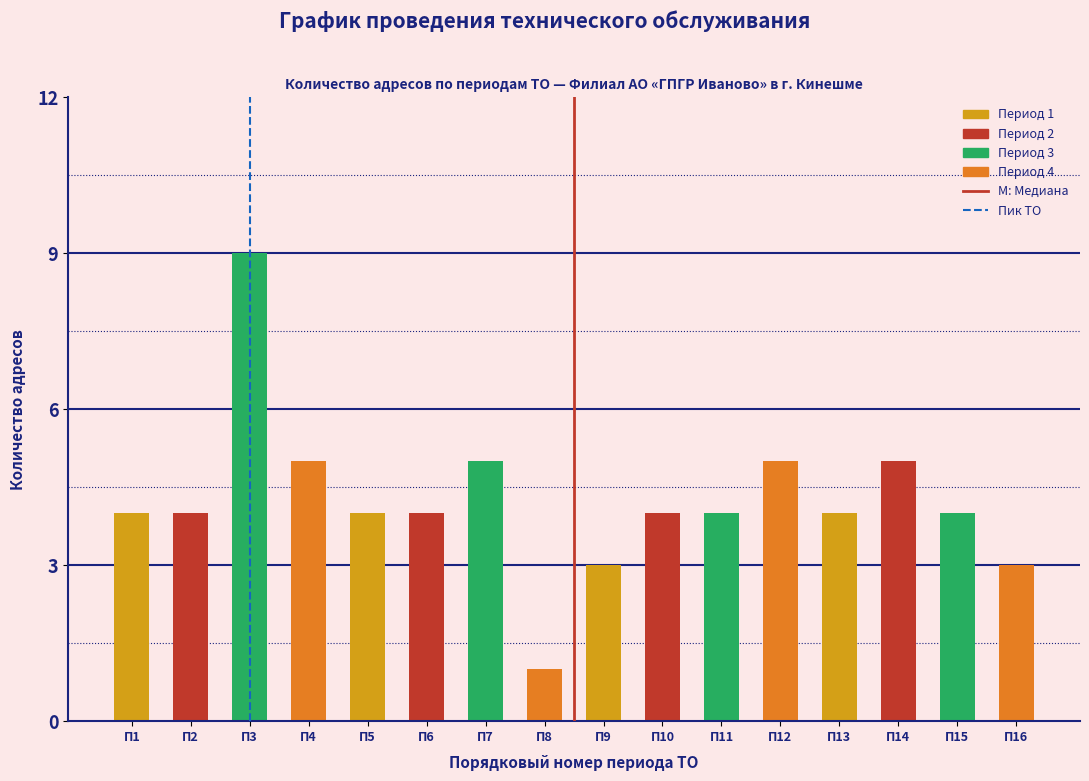

Reading left to right, what are all the values shown in this chart?

4	4	9	5	4	4	5	1	3	4	4	5	4	5	4	3